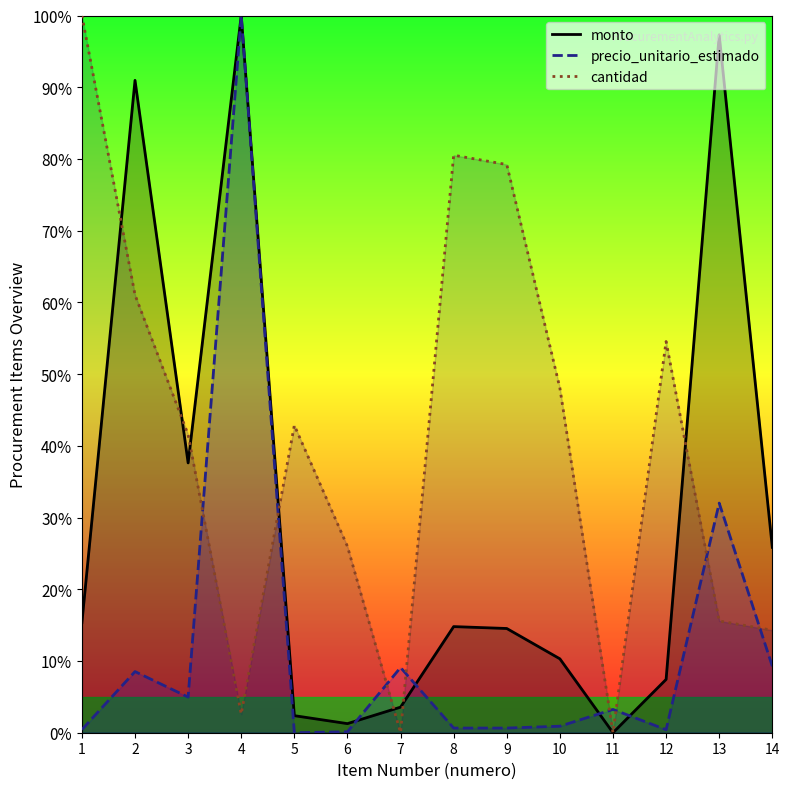

Rank the series at 1 from highest to lowest value.

cantidad, monto, precio_unitario_estimado